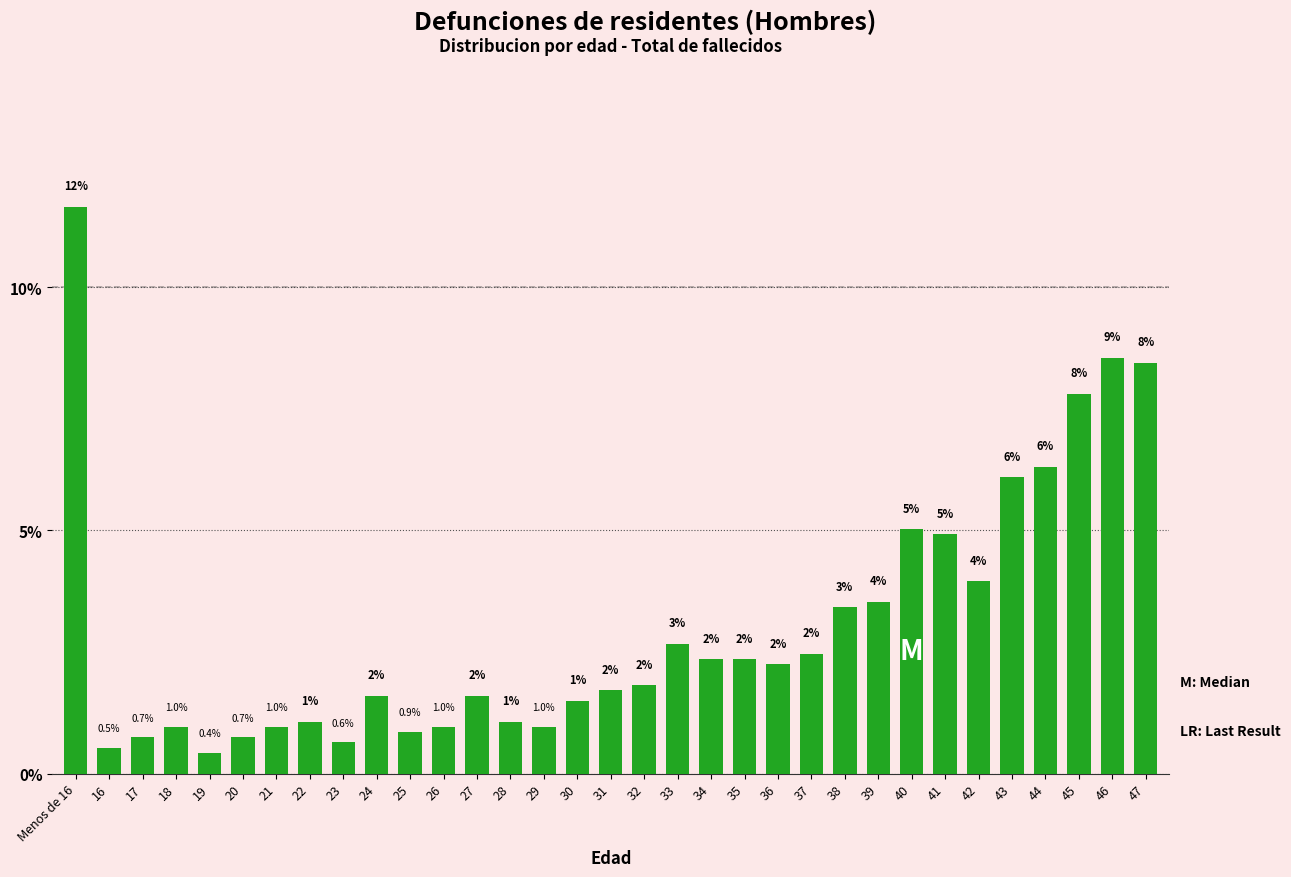

Which category has the lowest value across all series?

19